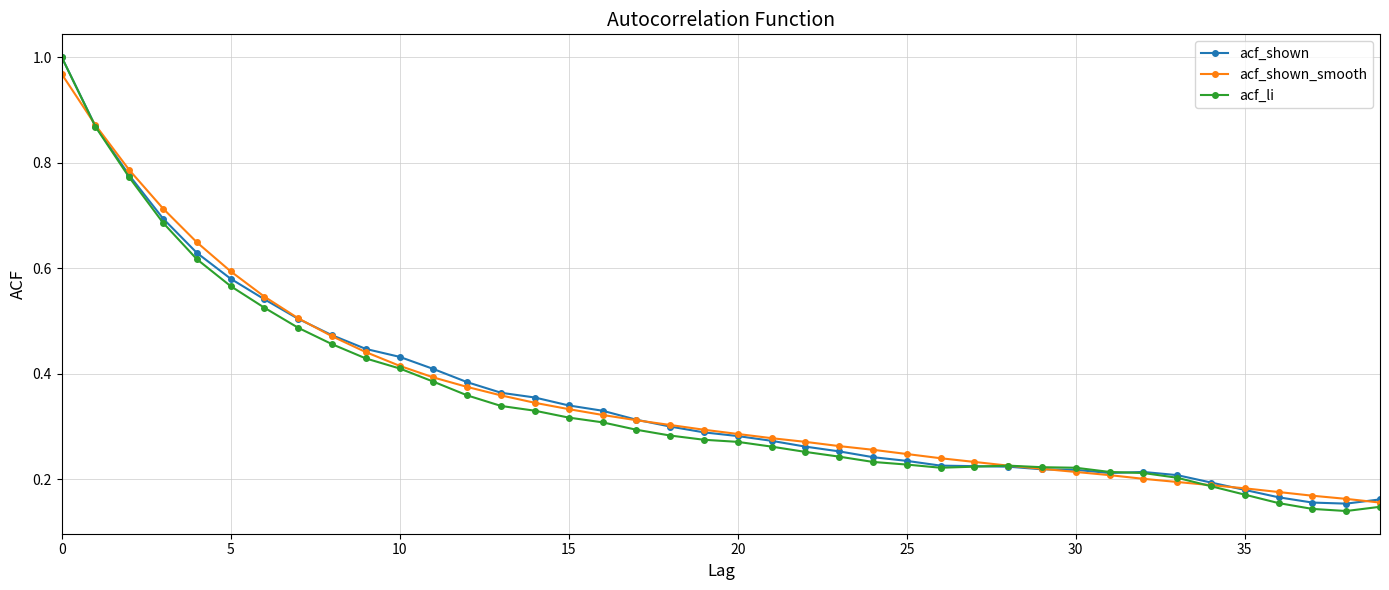

Which series has the largest range (max minus min)?

acf_li